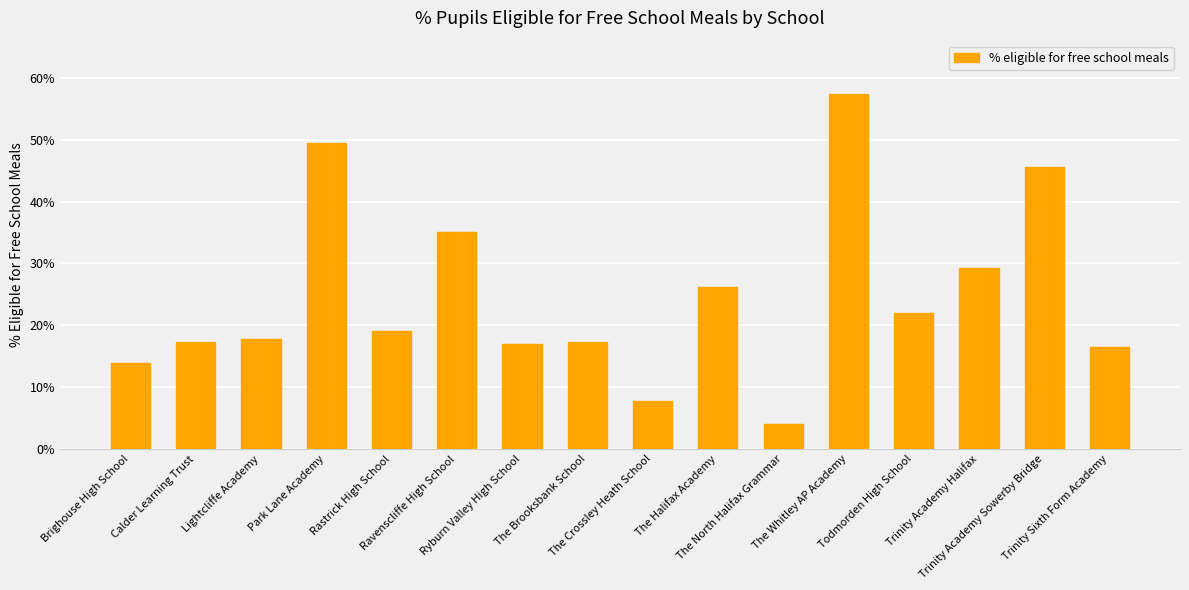

Is it true that the value at Trinity Sixth Form Academy is 16.4?

True